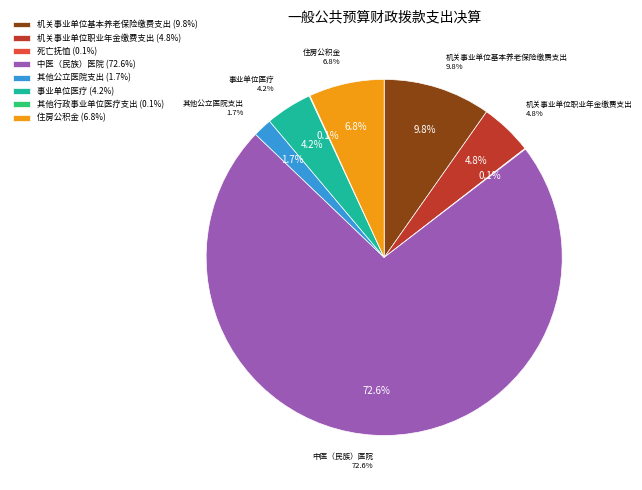

How many slices are in this pie chart?

8